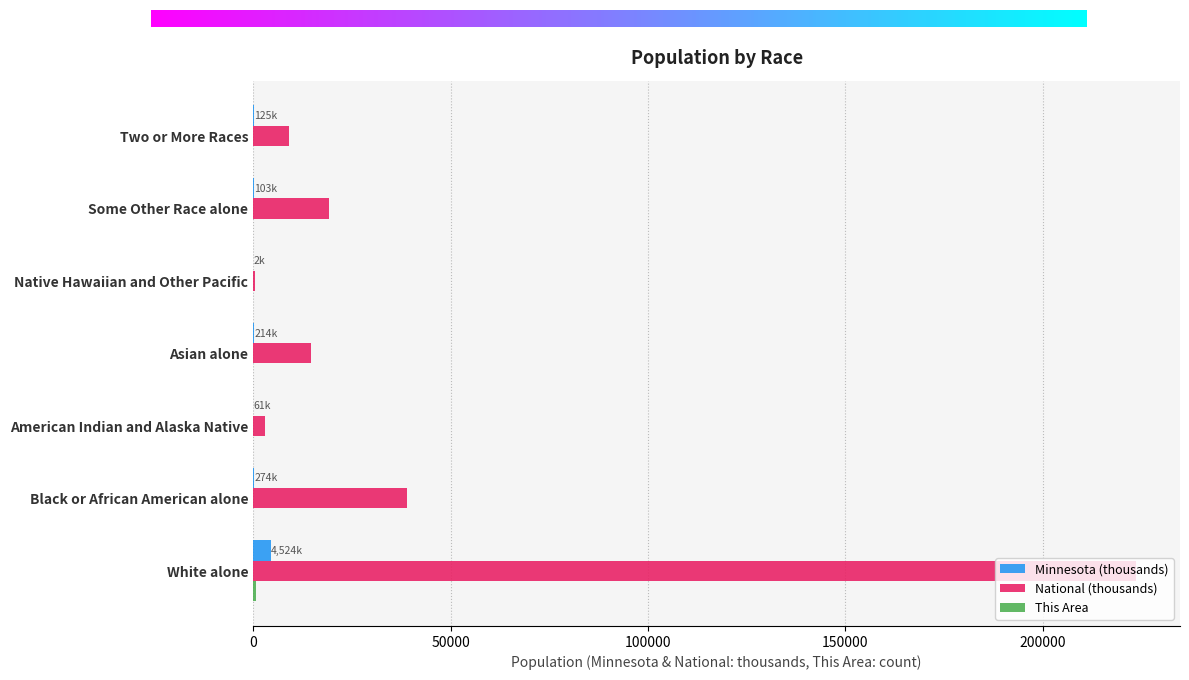

What is the sum of all Minnesota (thousands) values?

5303.9